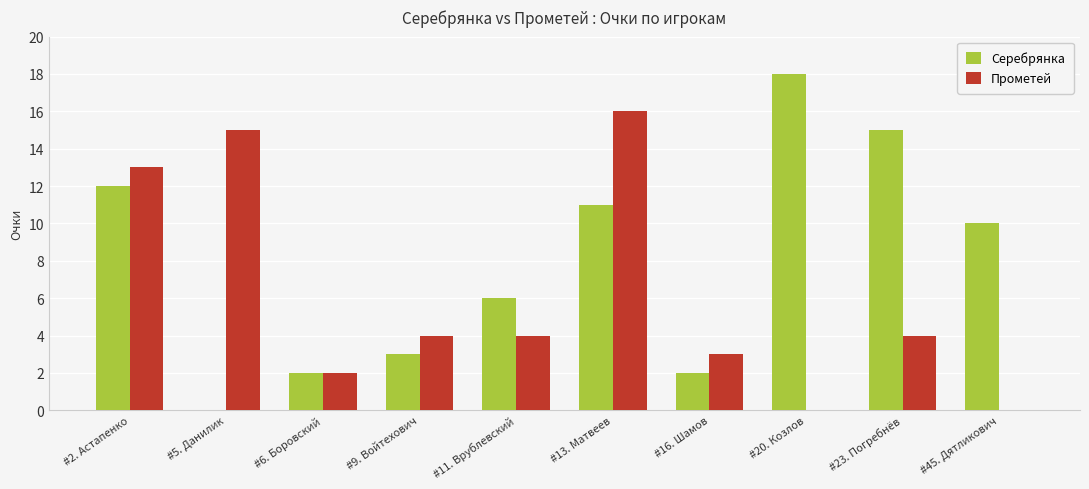

Is the value of Серебрянка at #13. Матвеев greater than the value of Прометей at #2. Астапенко?

No